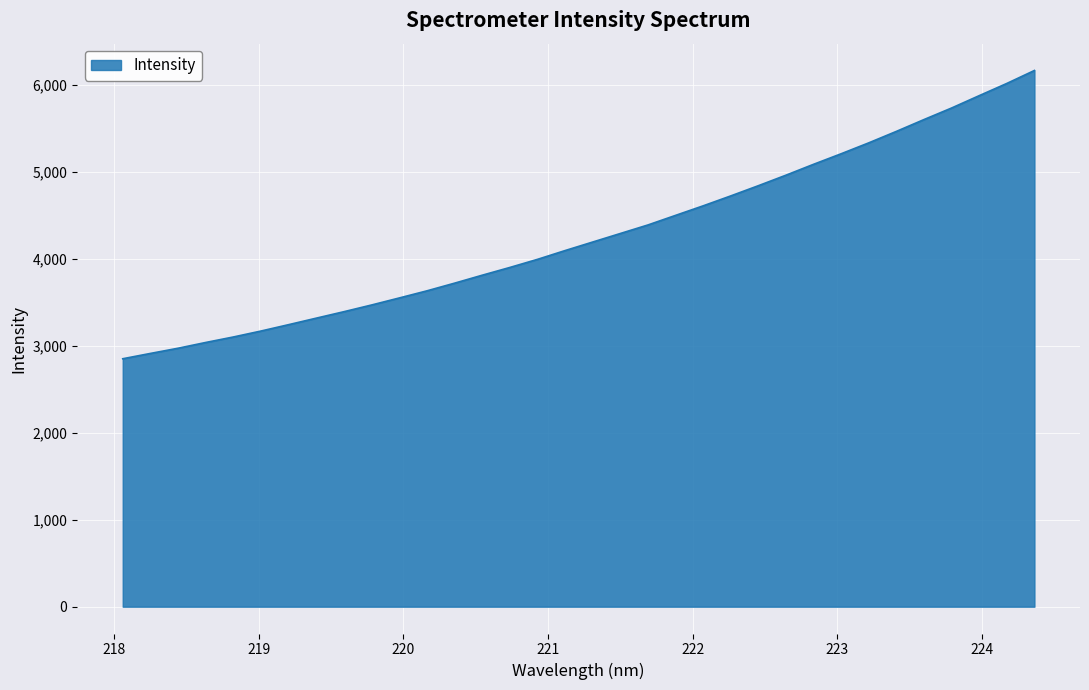

What is the minimum value shown in the chart?

2848.9